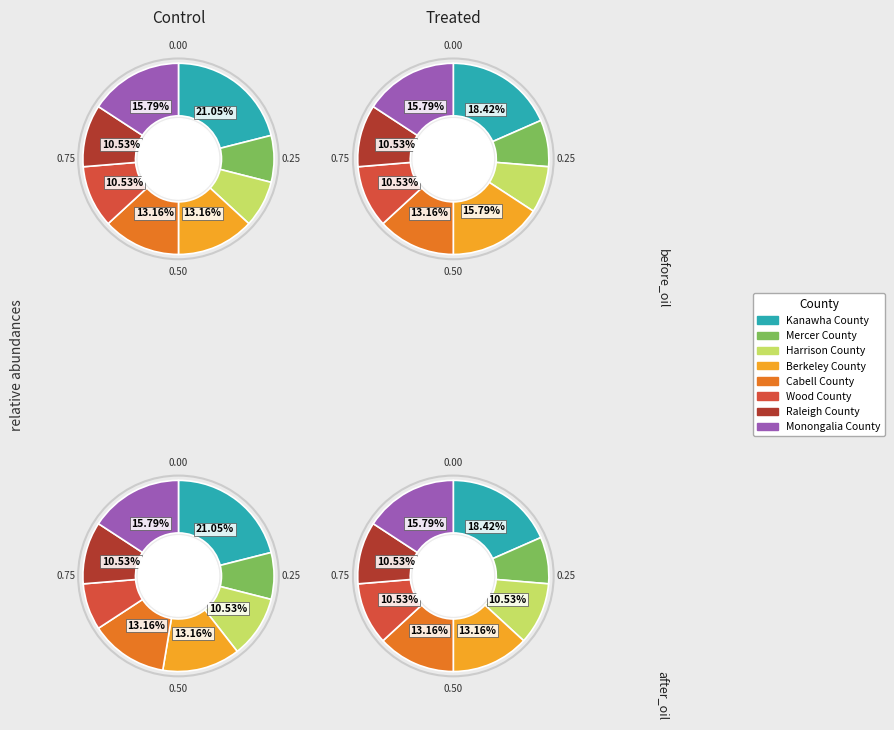

How many segments does this pie chart have?

8